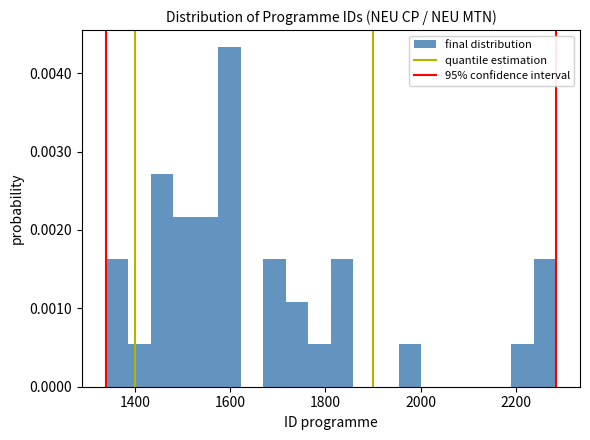

Read against the x-axis, roughly where is the centre of the tallest bar?

1600